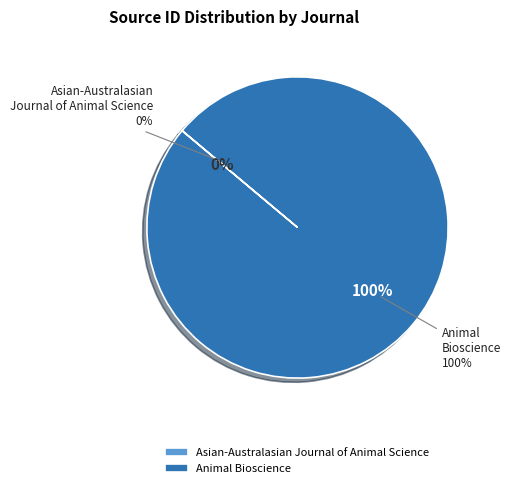

The Asian-Australasian Journal of Animal Science slice represents 1% of the pie. True or false?

False